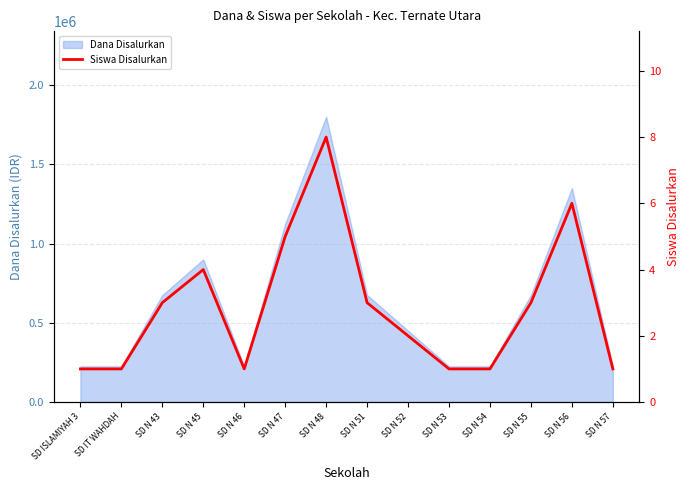

What is the sum of all values?

40